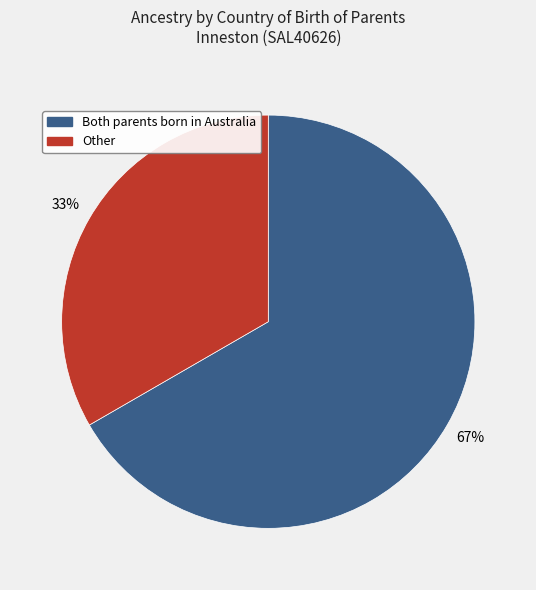

Rank the categories by value from highest to lowest.

Both parents born in Australia, Other